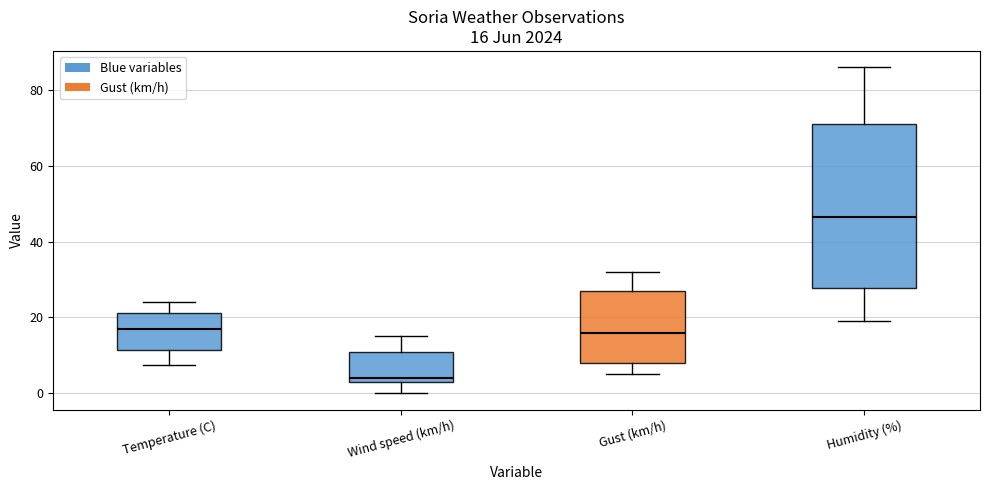

Which box's median line is the lowest?

Wind speed (km/h)